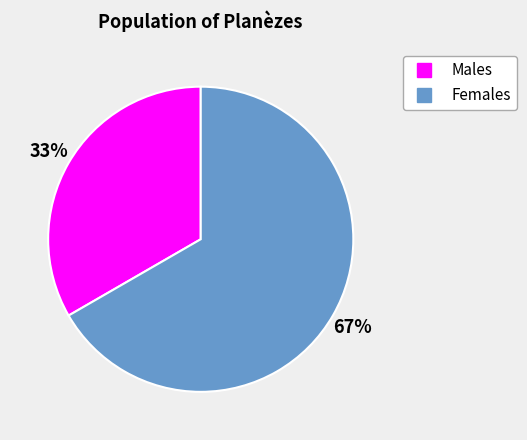

Is there any slice that represents more than half of the pie?

Yes